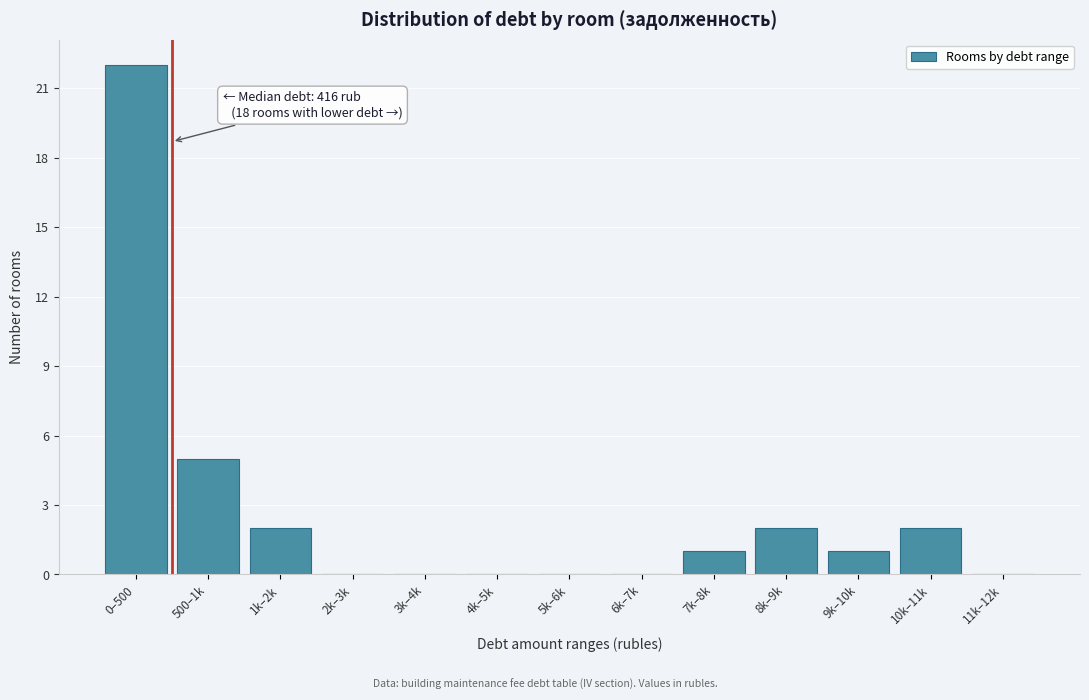

Reading left to right, transcribe all the data shown in this chart.

0–500=22	500–1k=5	1k–2k=2	2k–3k=0	3k–4k=0	4k–5k=0	5k–6k=0	6k–7k=0	7k–8k=1	8k–9k=2	9k–10k=1	10k–11k=2	11k–12k=0